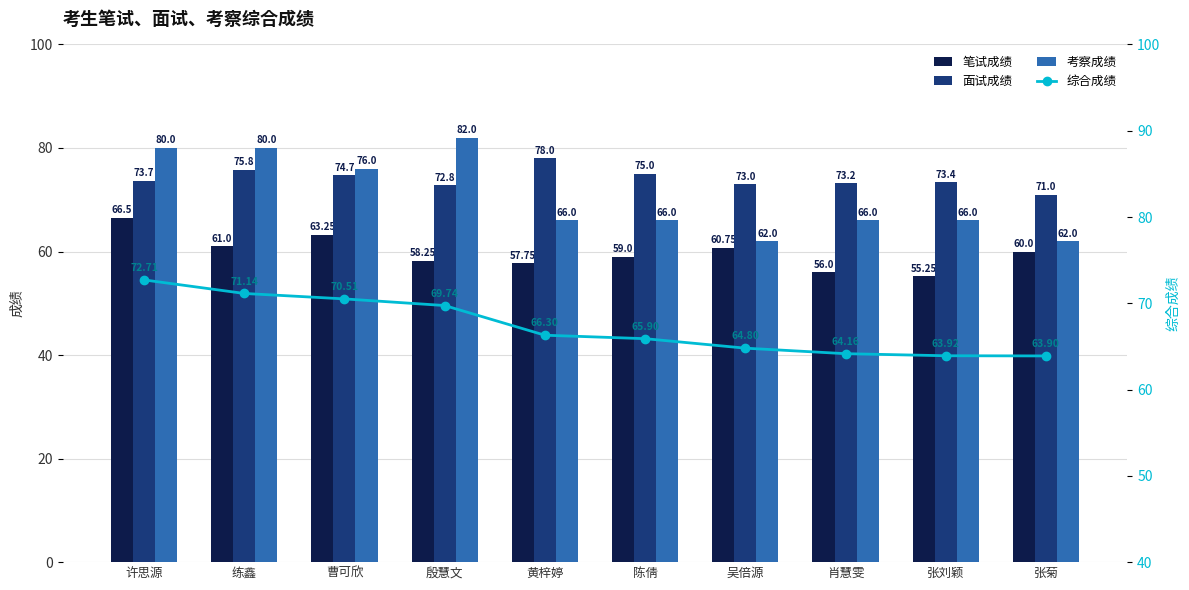

What position from the right is 张刘颖?

2